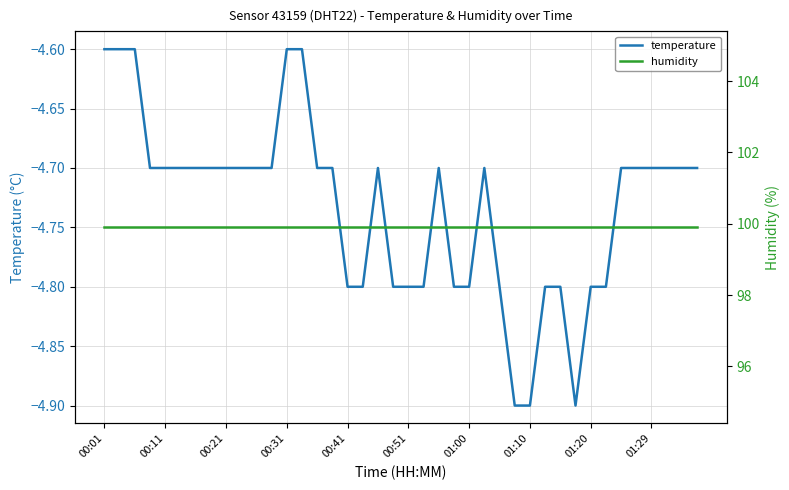

The temperature series shows -4.9 at 01:10. True or false?

True